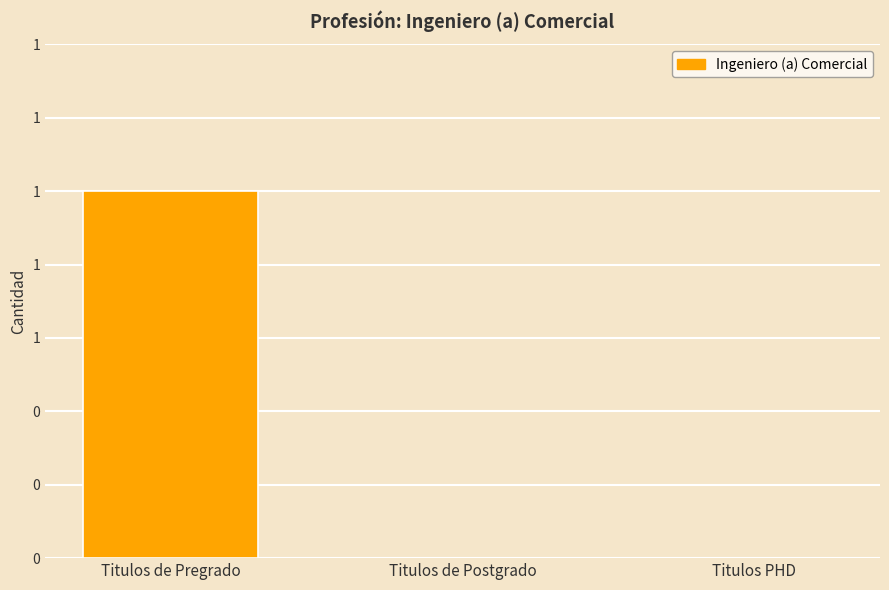

What is the change in value from Titulos de Pregrado to Titulos PHD?

-1